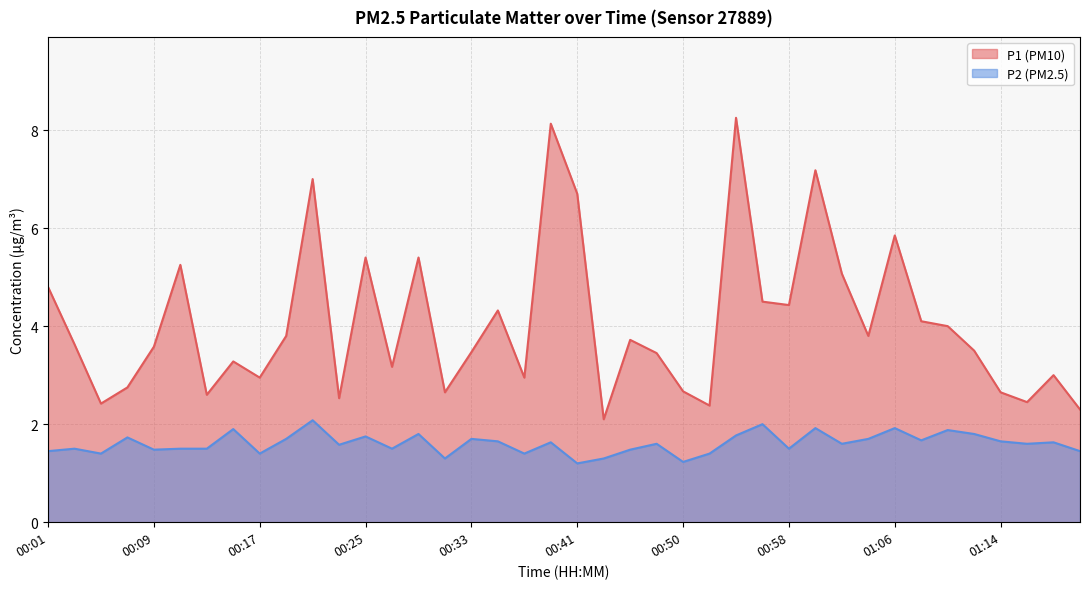

How many interior local peaks does the P2 series have?

14